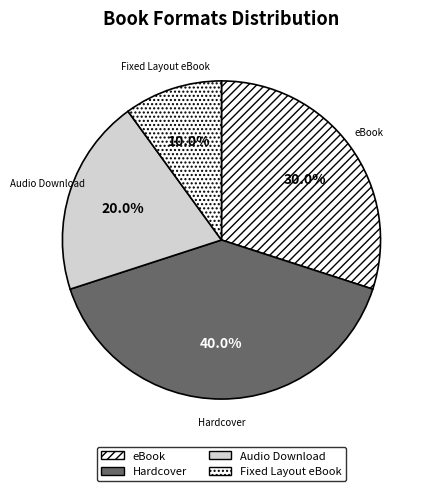

Does any single category account for the majority?

No